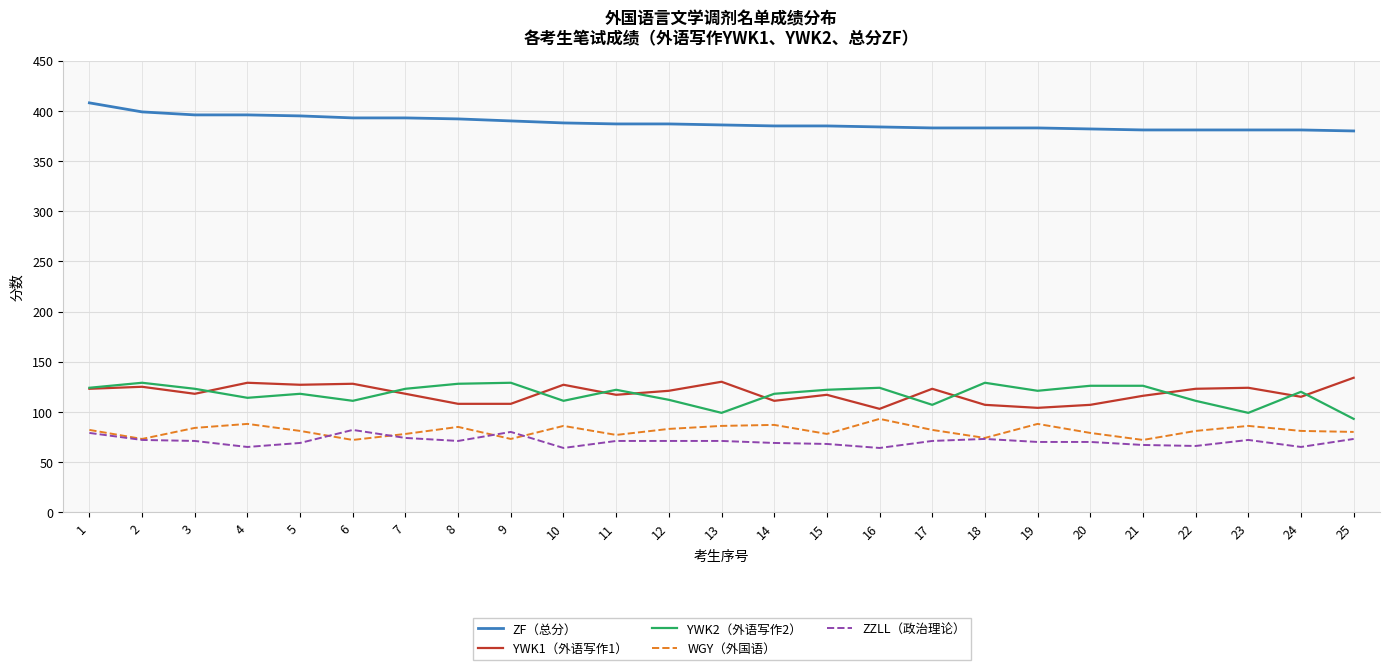

At which label does YWK1（外语写作1） reach its peak?

25